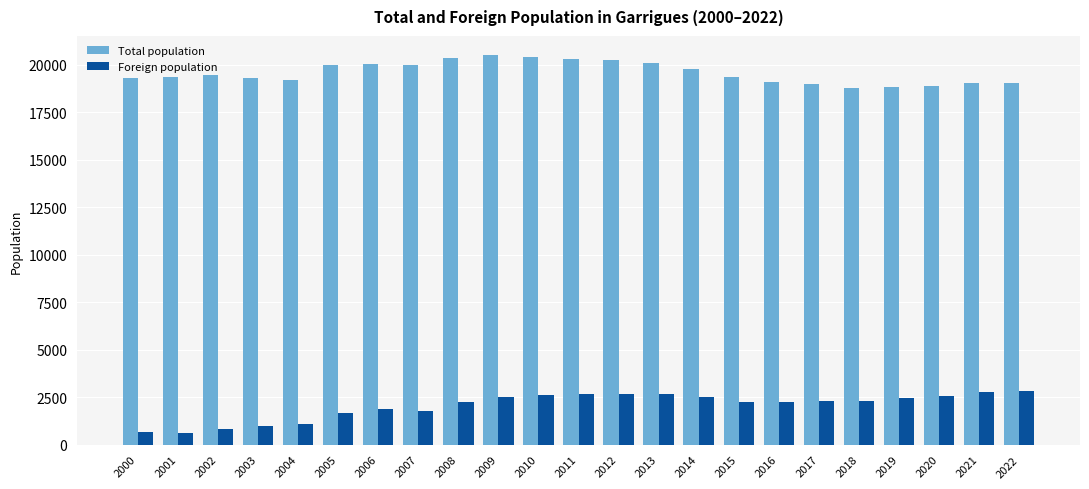

What is the highest value of the Total population series?

20479